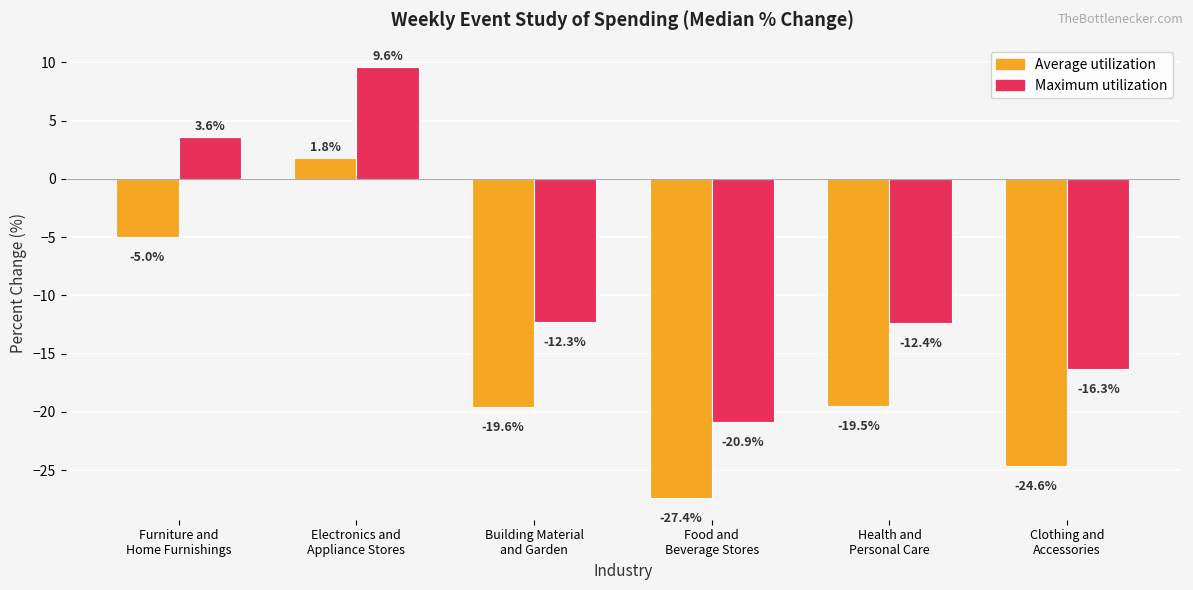

How many bars are there in total?

12